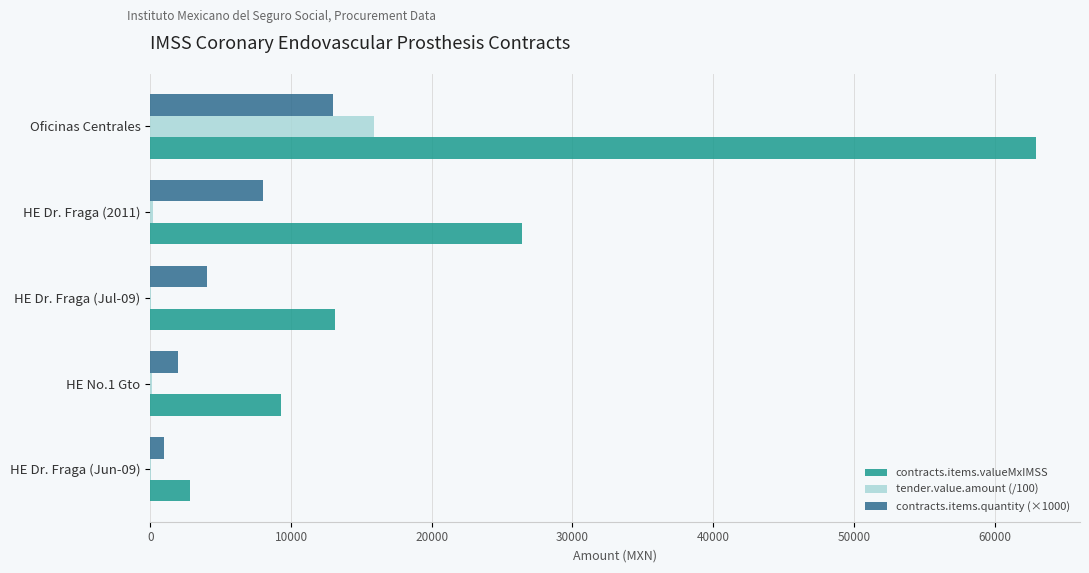

Count the number of categories in the chart.

5